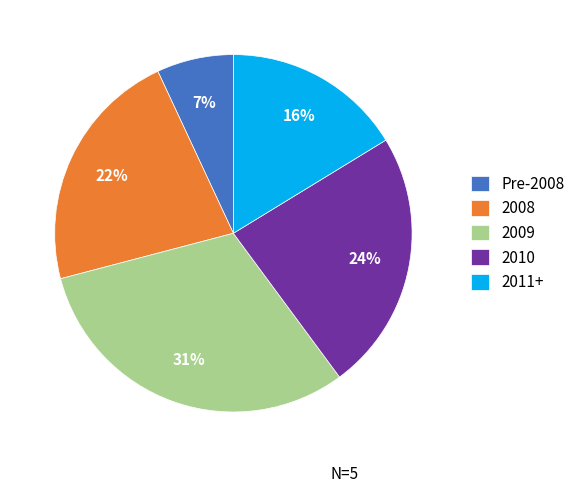

Between 2011+ and Pre-2008, which is larger?

2011+